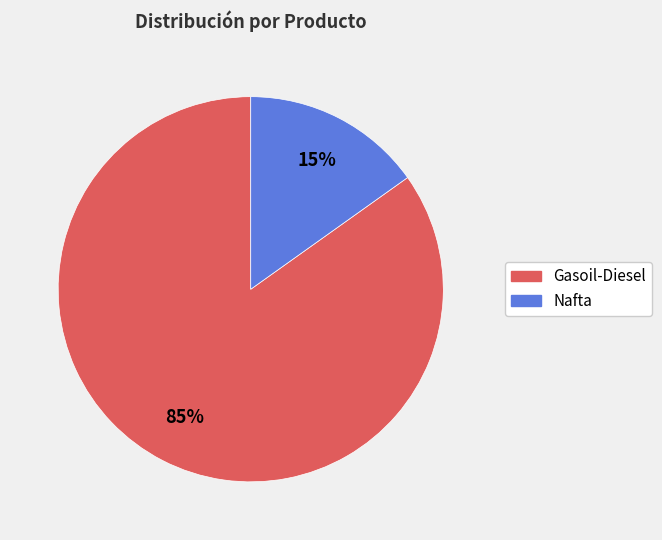

To the nearest percent, what is the difference between the Nafta and Gasoil-Diesel slice percentages?

70%